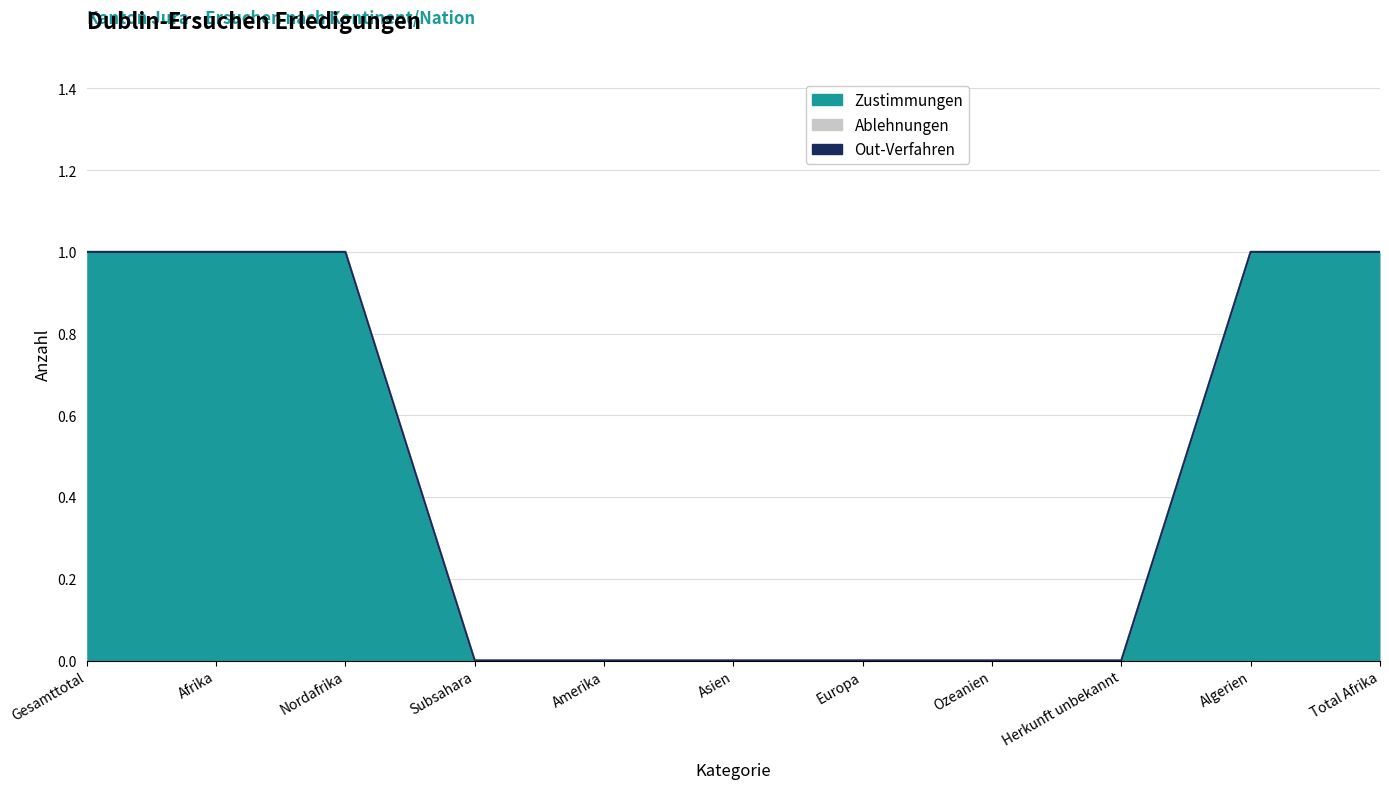

Where is Zustimmungen nearest to the value 0?

Subsahara